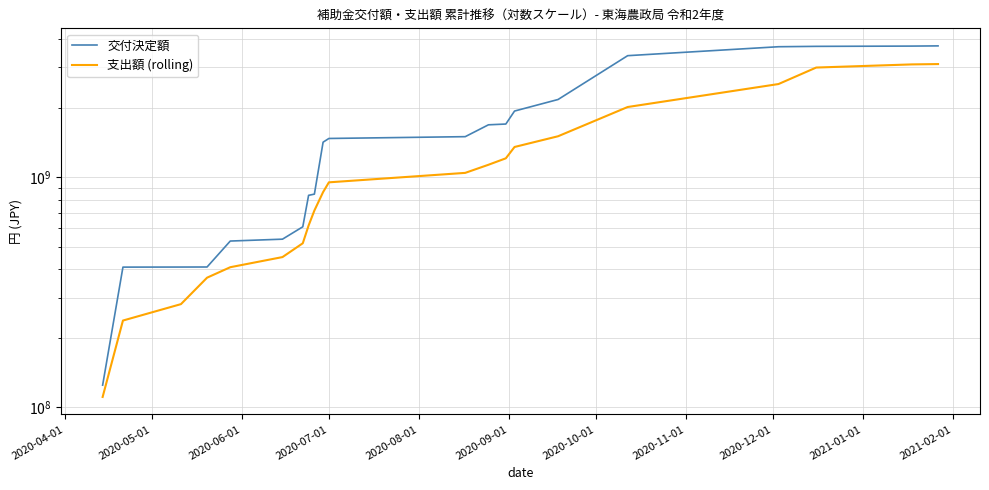

What is the minimum value shown in the chart?

111094599.0